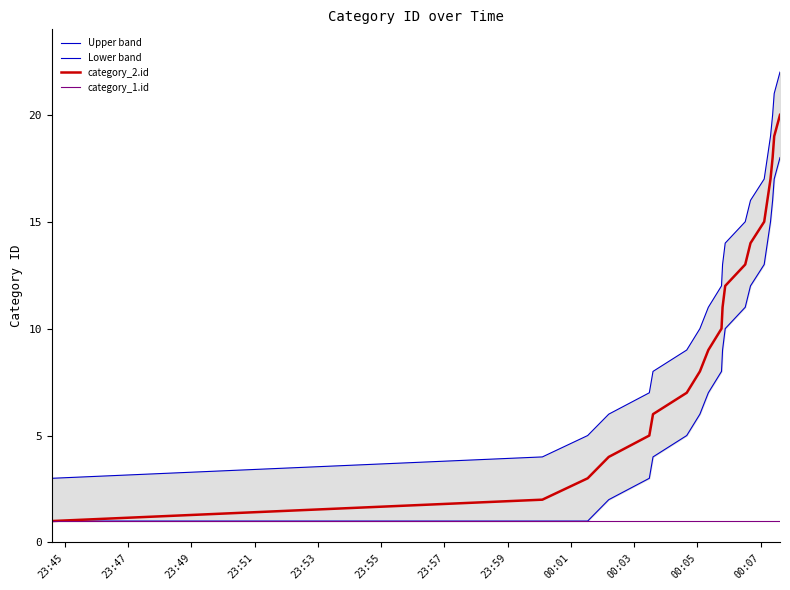

What are all the series names shown in the legend?

Upper band, Lower band, category_2.id, category_1.id